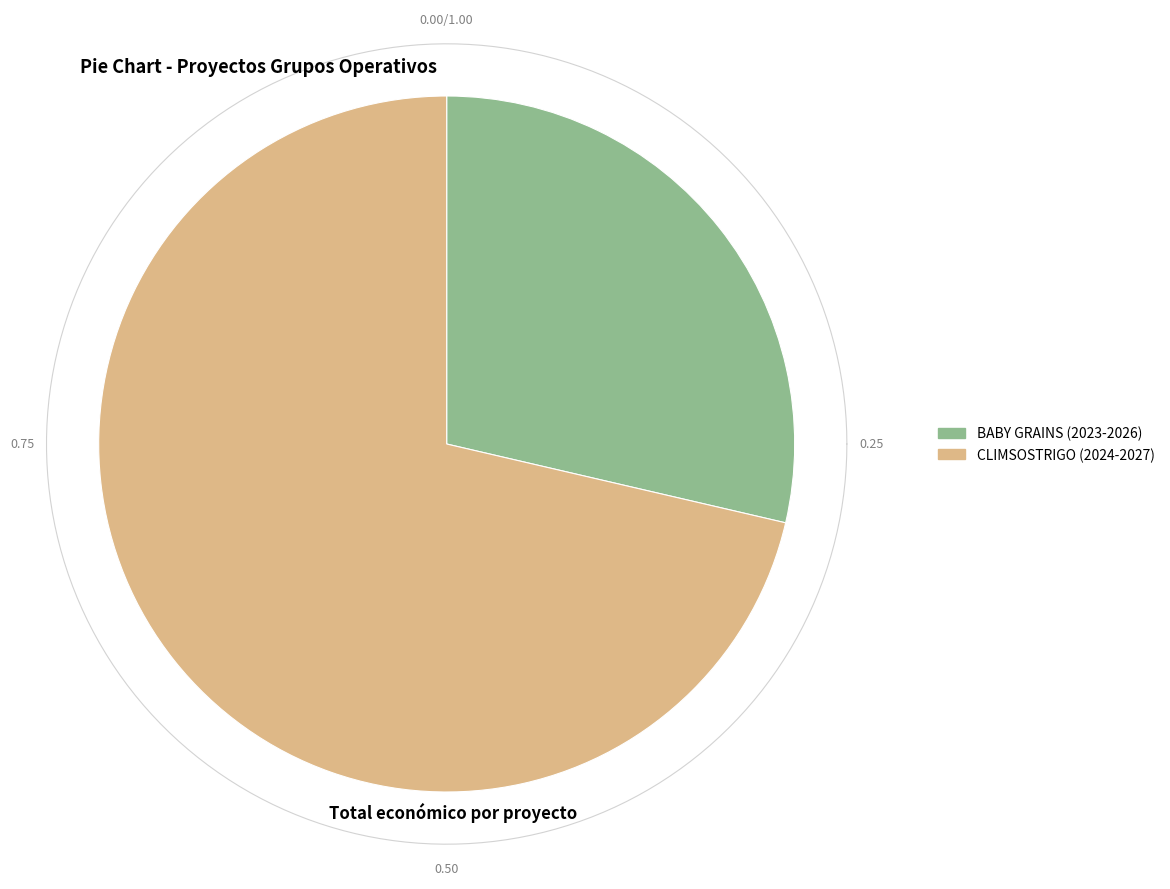

Between BABY GRAINS (2023-2026) and CLIMSOSTRIGO (2024-2027), which is larger?

CLIMSOSTRIGO (2024-2027)